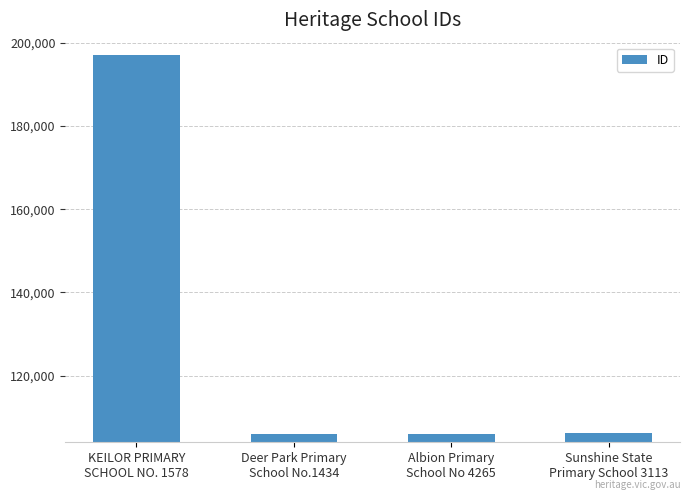

What is the label of the 2nd bar from the right?

Albion Primary
School No 4265